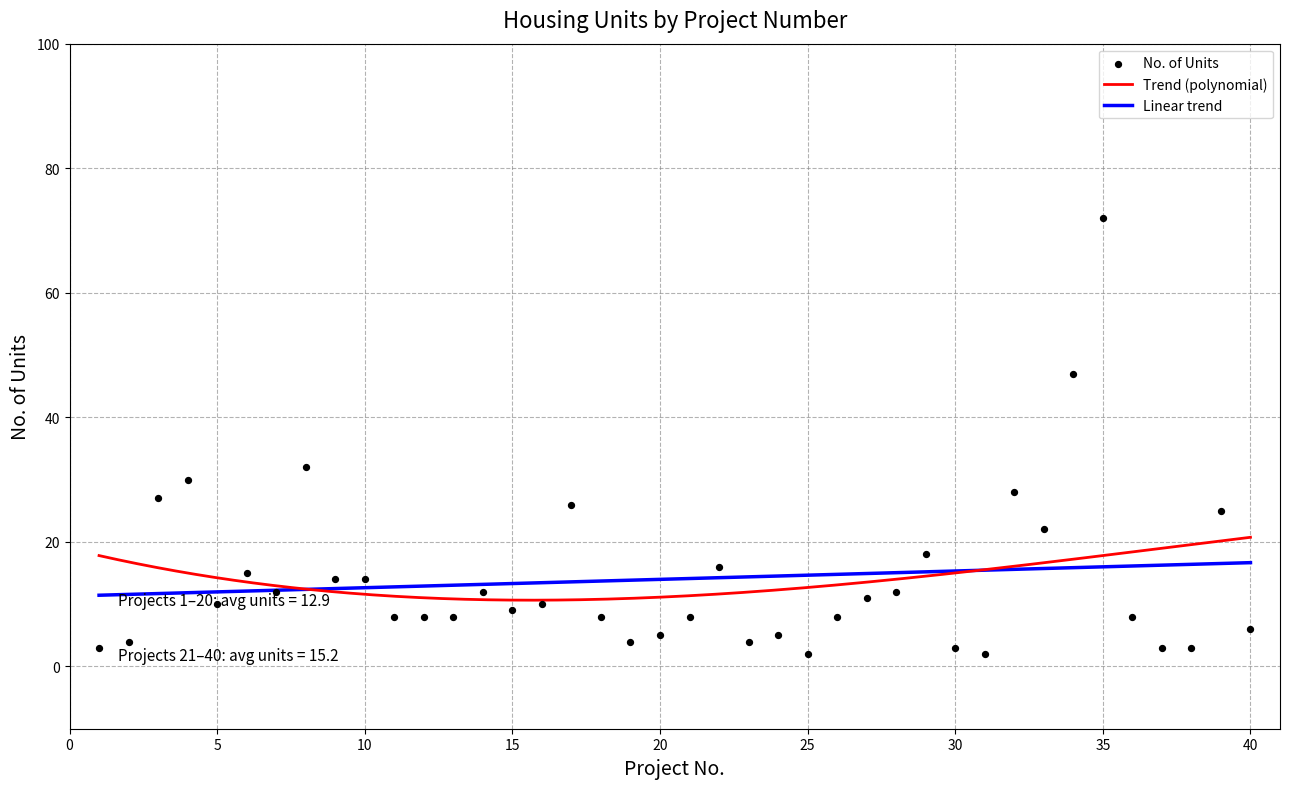

What is the change in value from 14 to 26?

-4